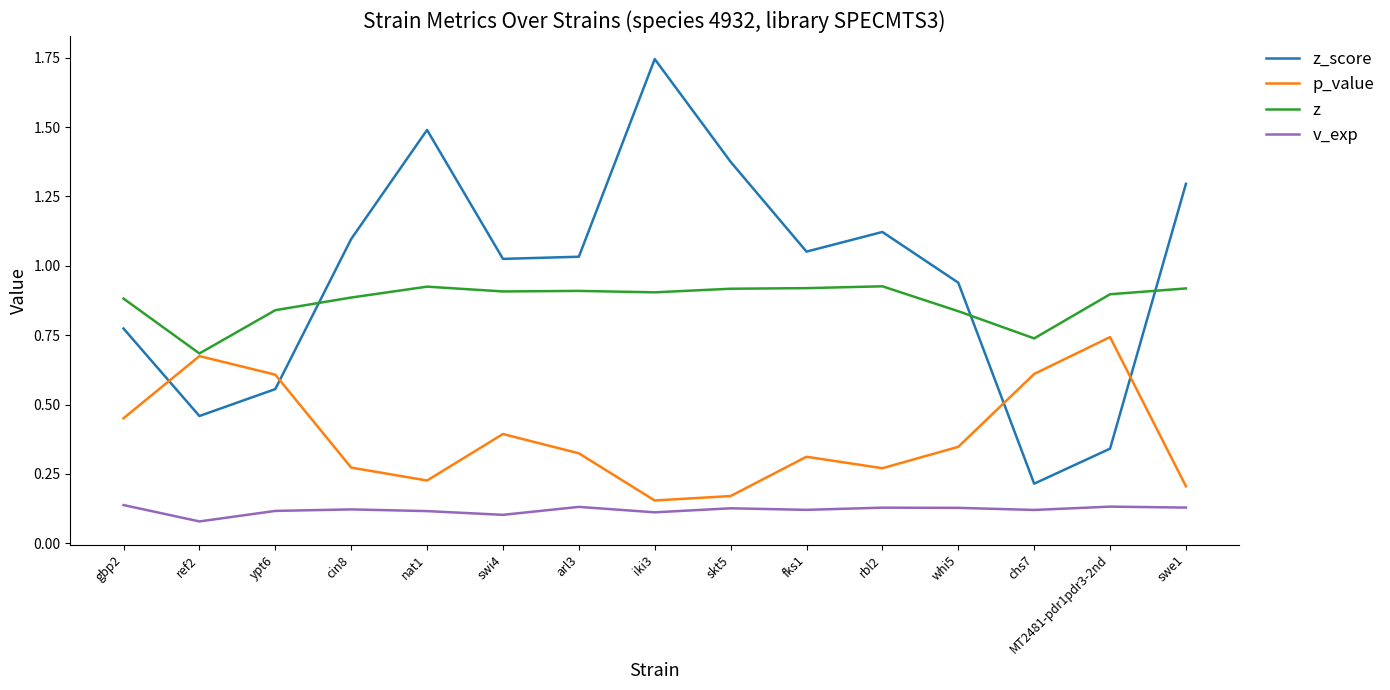

Does the chart have visible grid lines?

No